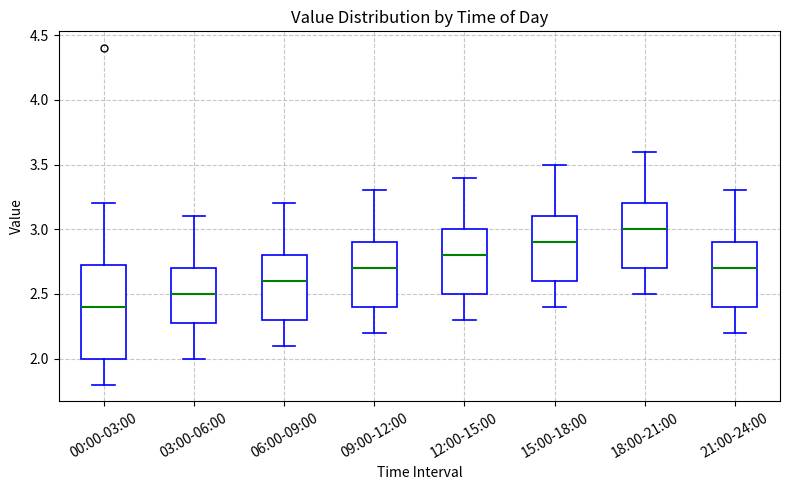

Where does the upper whisker of the box for 21:00-24:00 end on the y-axis? The values are not printed on the chart, so give them approximately, as read against the axis.

3.30